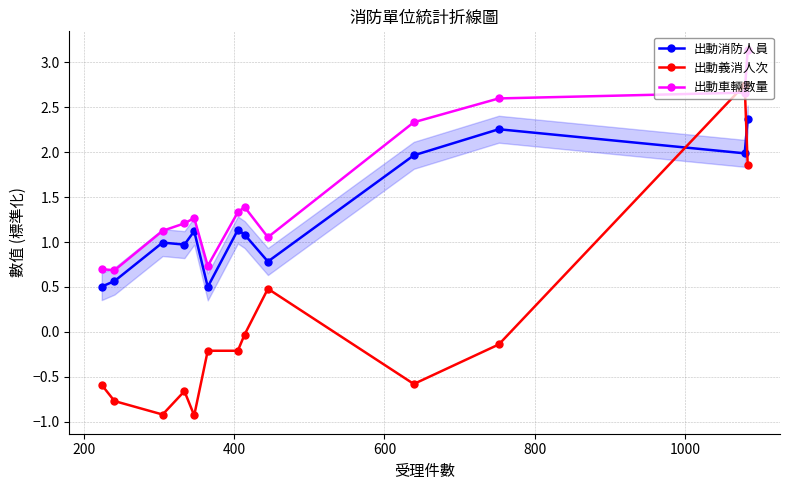

What is the minimum value for 出動車輛數量?

0.7